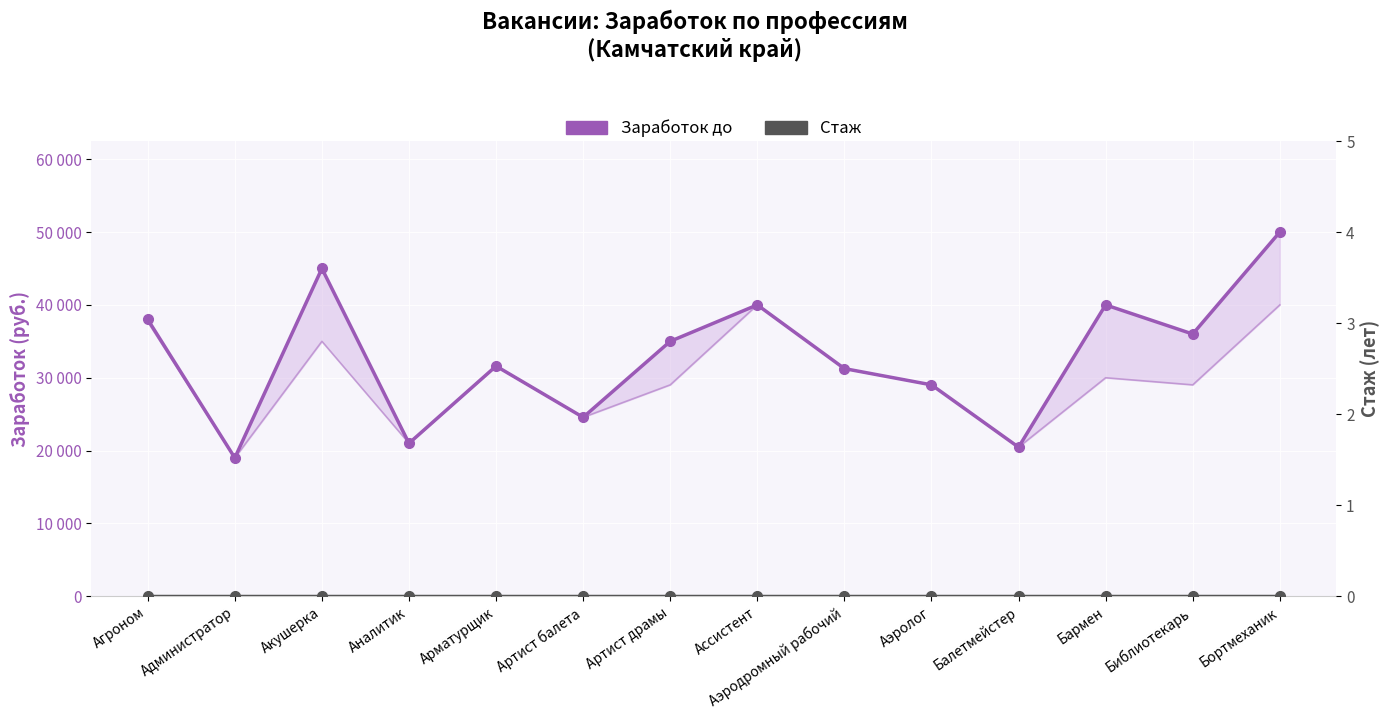

At how many categories does at least one series exceed 43965?

2